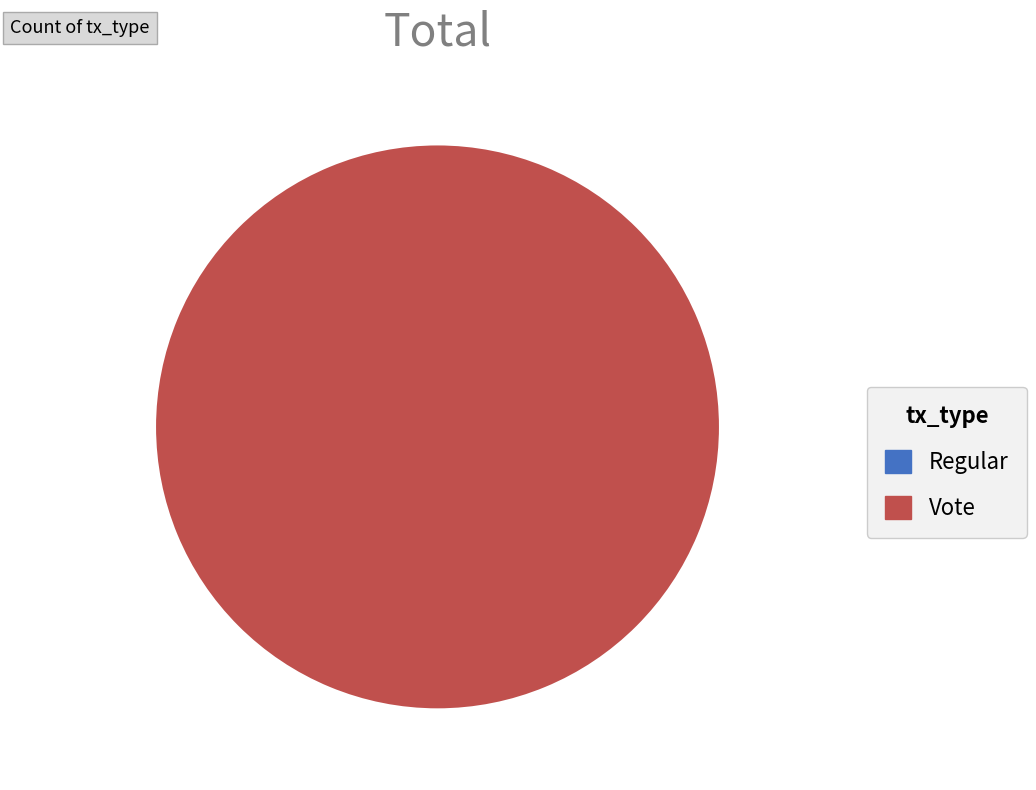

To the nearest percent, what is the average slice percentage?

50%